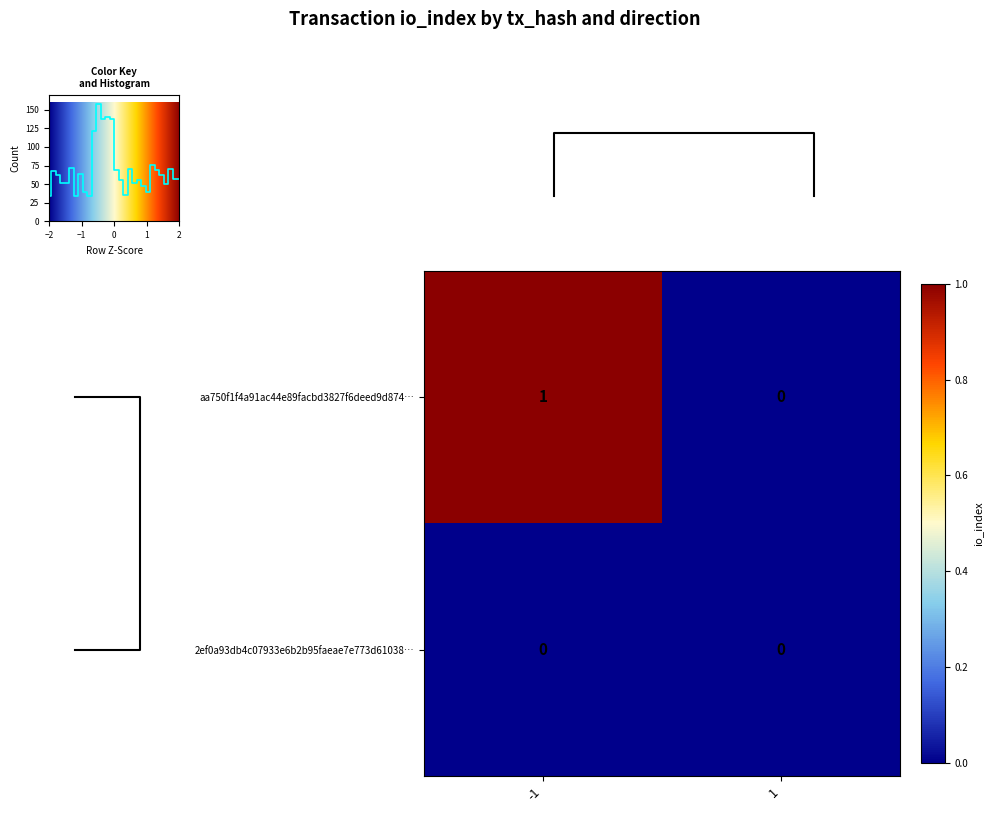

Reading left to right, list all the values displayed in this chart.

aa750f1f4a91ac44e89facbd3827f6deed9d874…: -1=1	1=0
2ef0a93db4c07933e6b2b95faeae7e773d61038…: -1=0	1=0